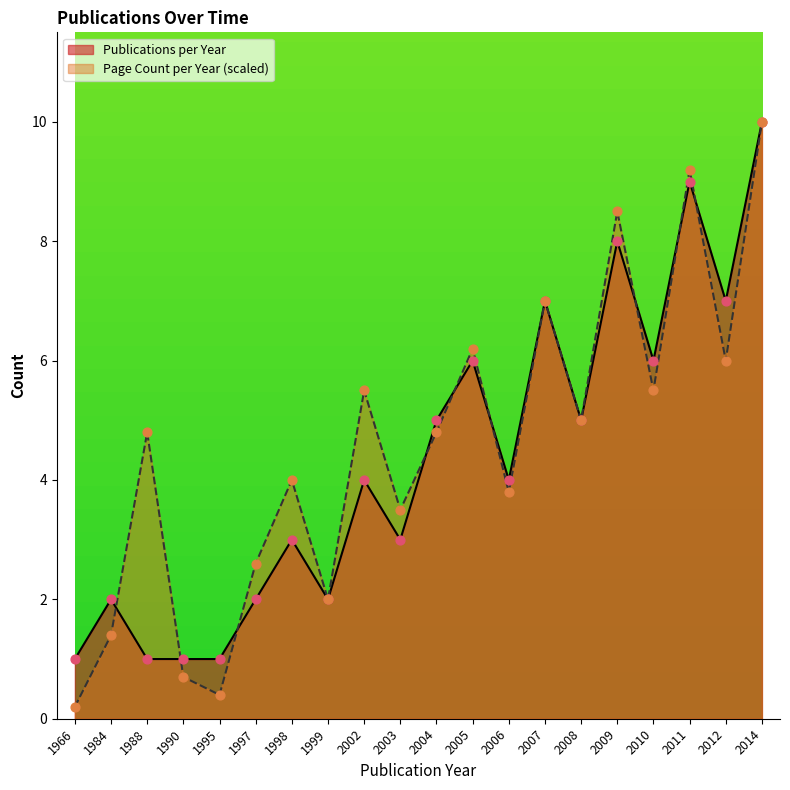

What are all the series names shown in the legend?

Publications per Year, Page Count per Year (scaled)